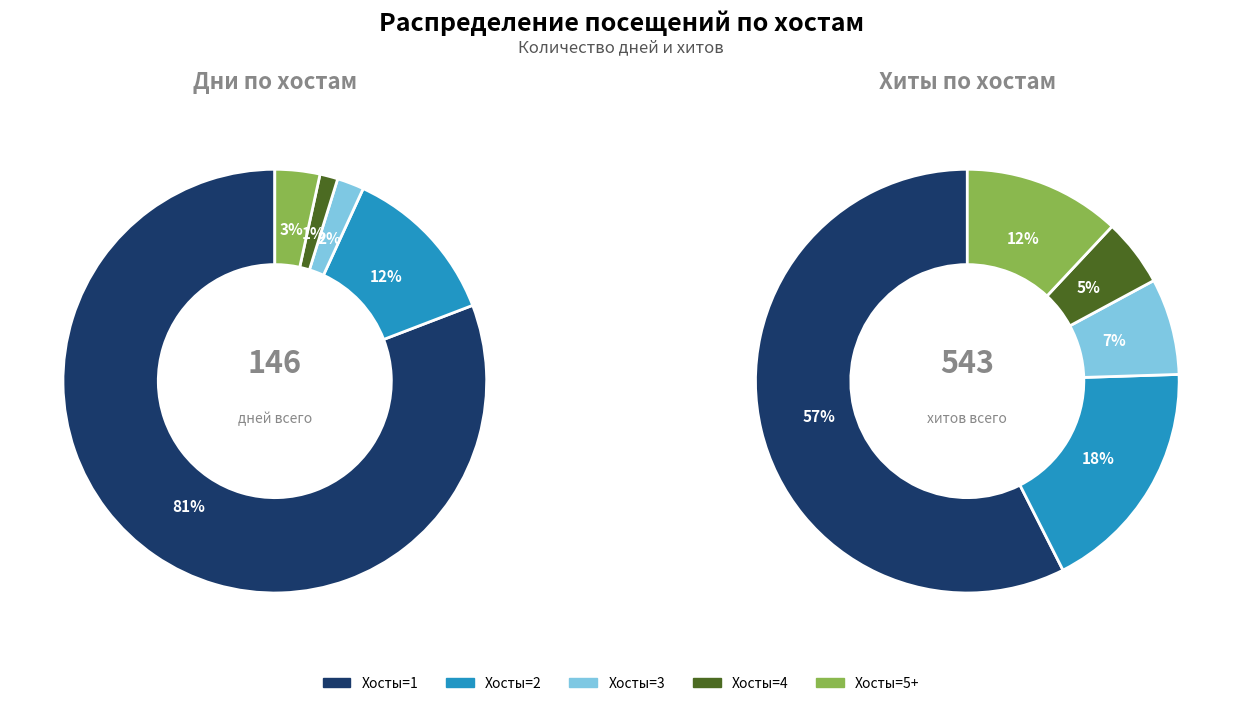

To the nearest percent, what is the difference between the largest and smallest slice percentages?

79%